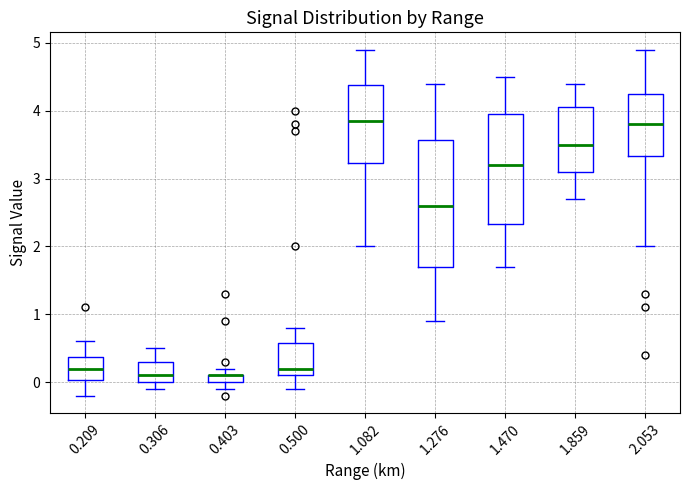

Which box is the tallest, from its lower edge to its upper edge?

1.276